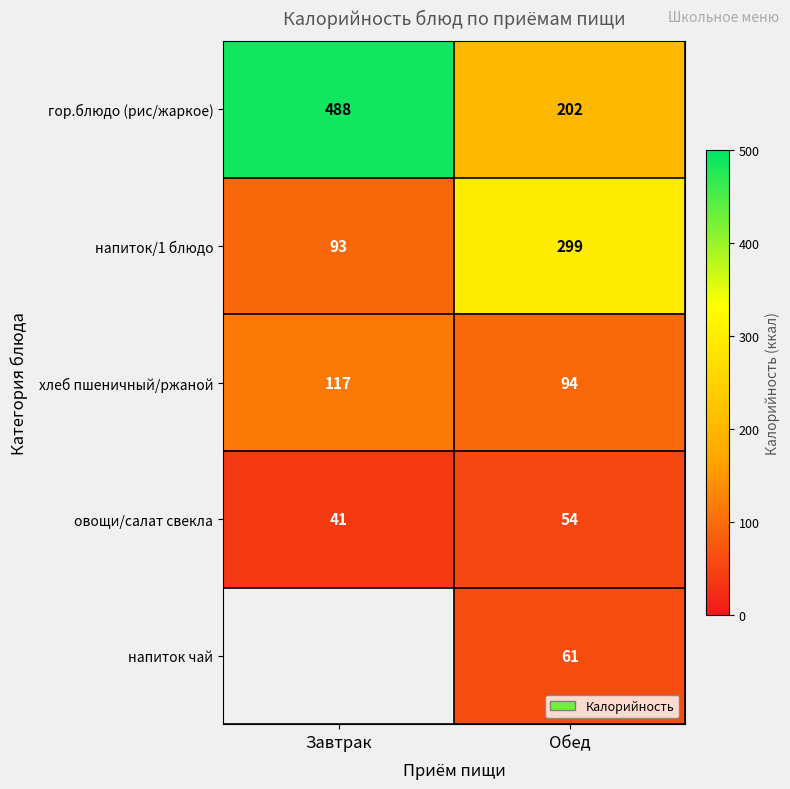

What is the sum of all хлеб пшеничный/ржаной values?

211.0